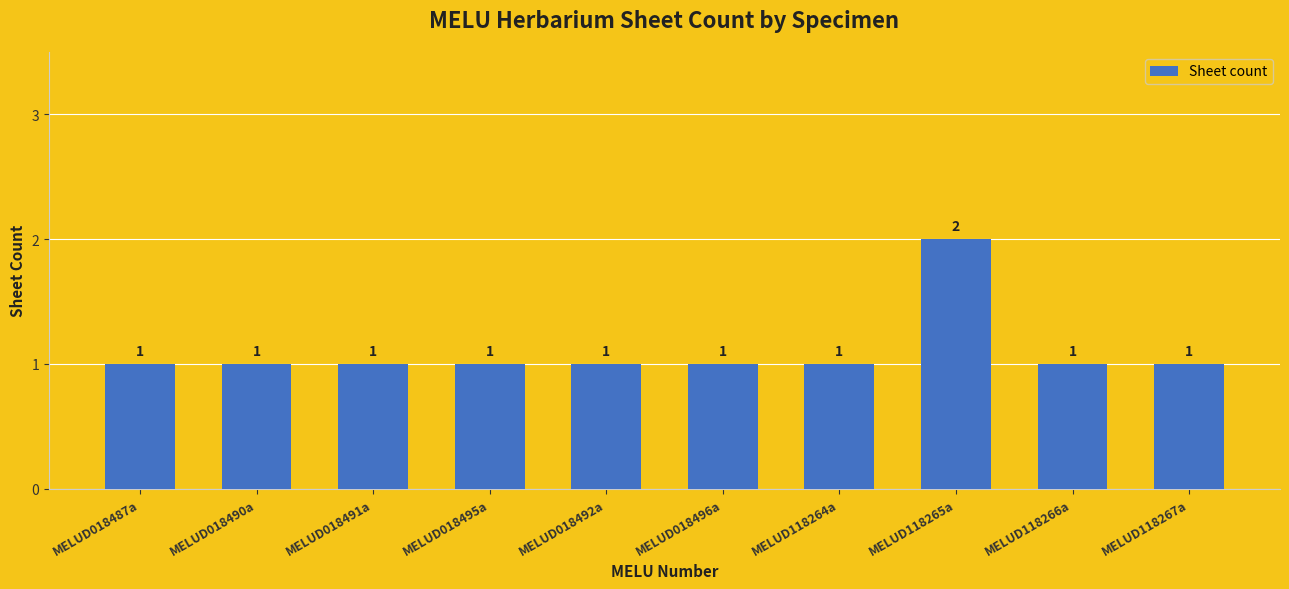

How many bars are there in total?

10